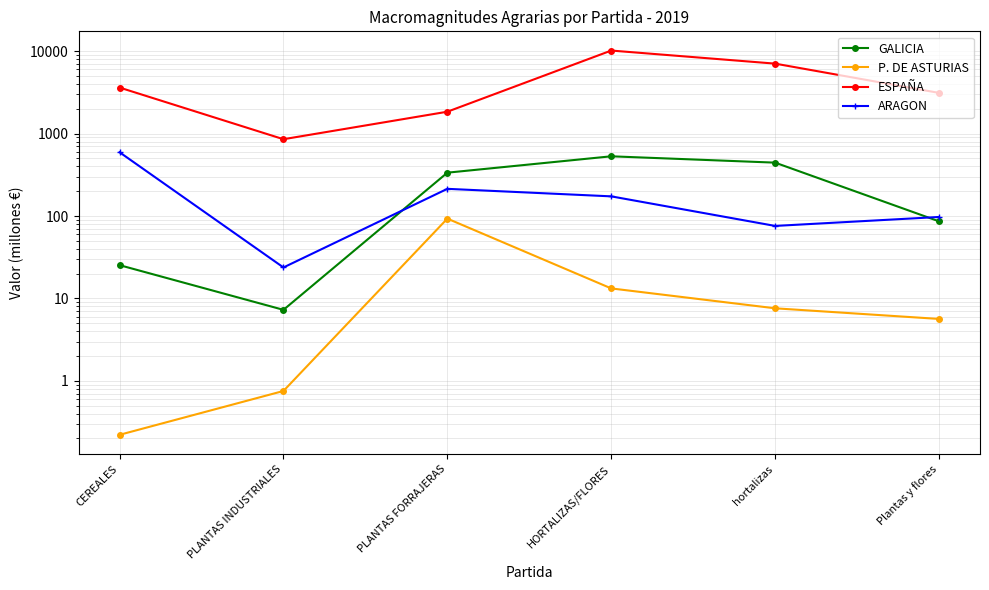

True or false: ARAGON and GALICIA intersect in this chart.

True